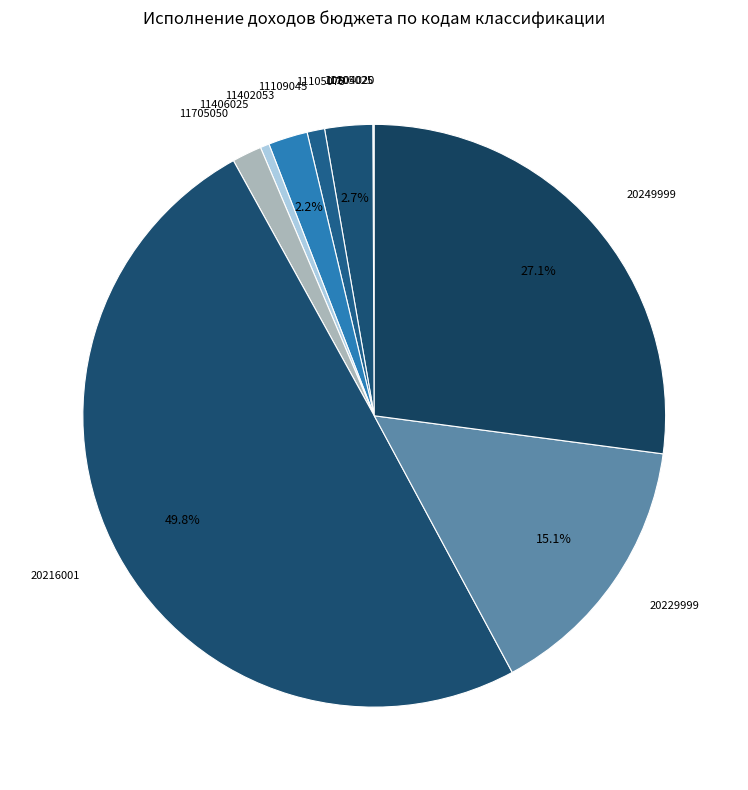

What is the largest slice in the pie chart?

20216001